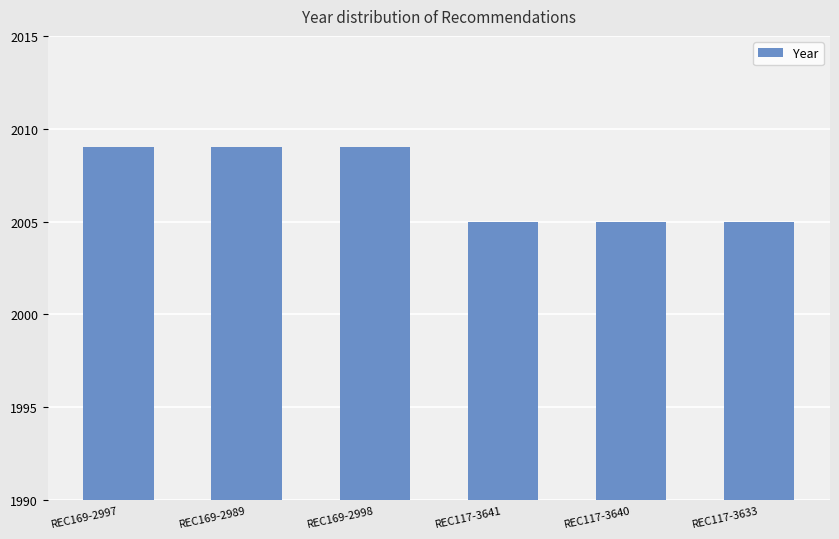

What is the difference between the values at REC117-3641 and REC169-2989?

4